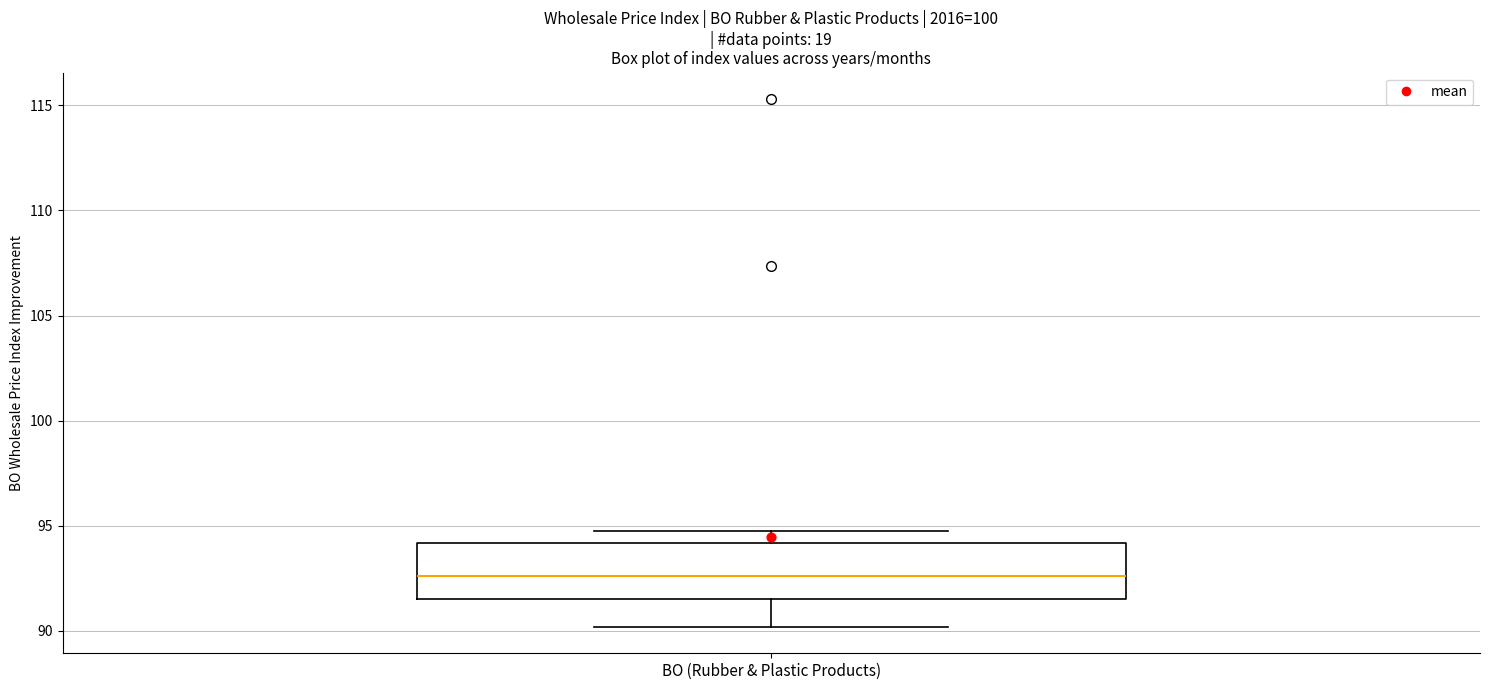

Where is the upper edge of the box for BO (Rubber & Plastic Products) on the y-axis? The values are not printed on the chart, so give them approximately, as read against the axis.

94.0